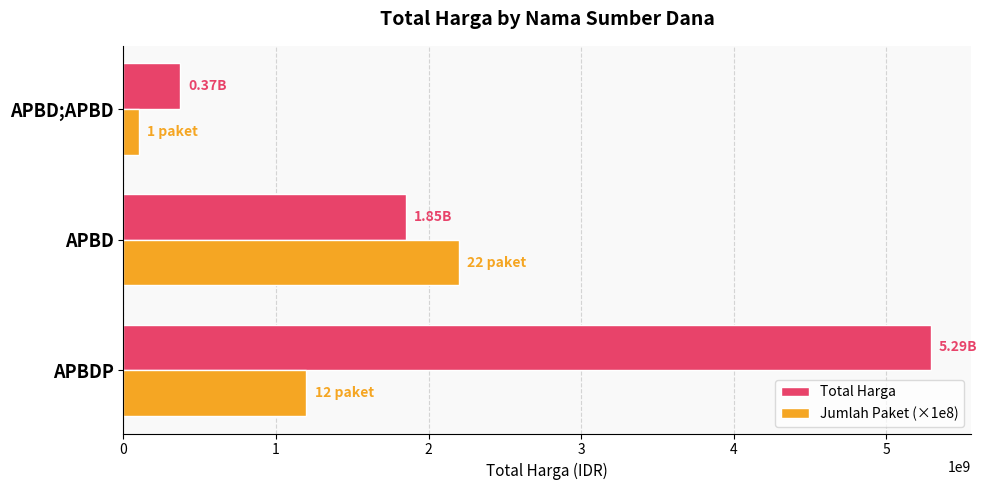

Which series has the largest total across all categories?

Total Harga